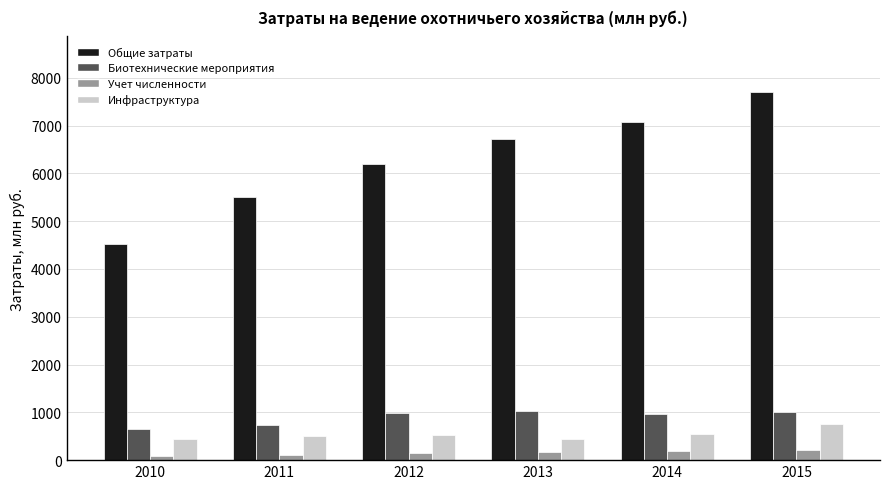

At how many categories does at least one series exceed 7570?

1